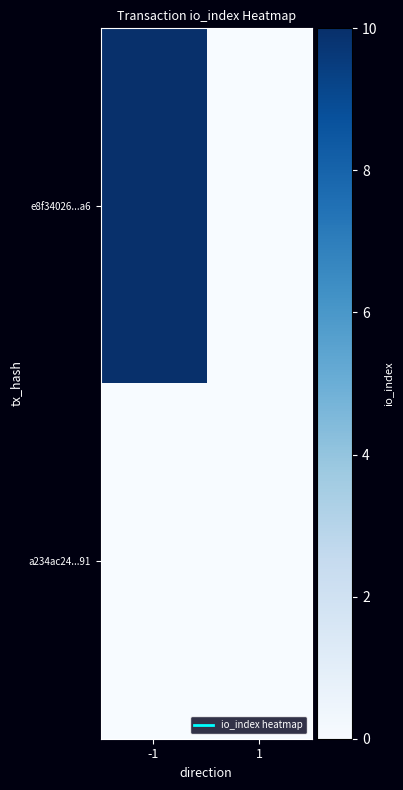

Reading left to right, extract all data points from this chart.

e8f34026...a6: -1=10	1=0
a234ac24...91: -1=0	1=0